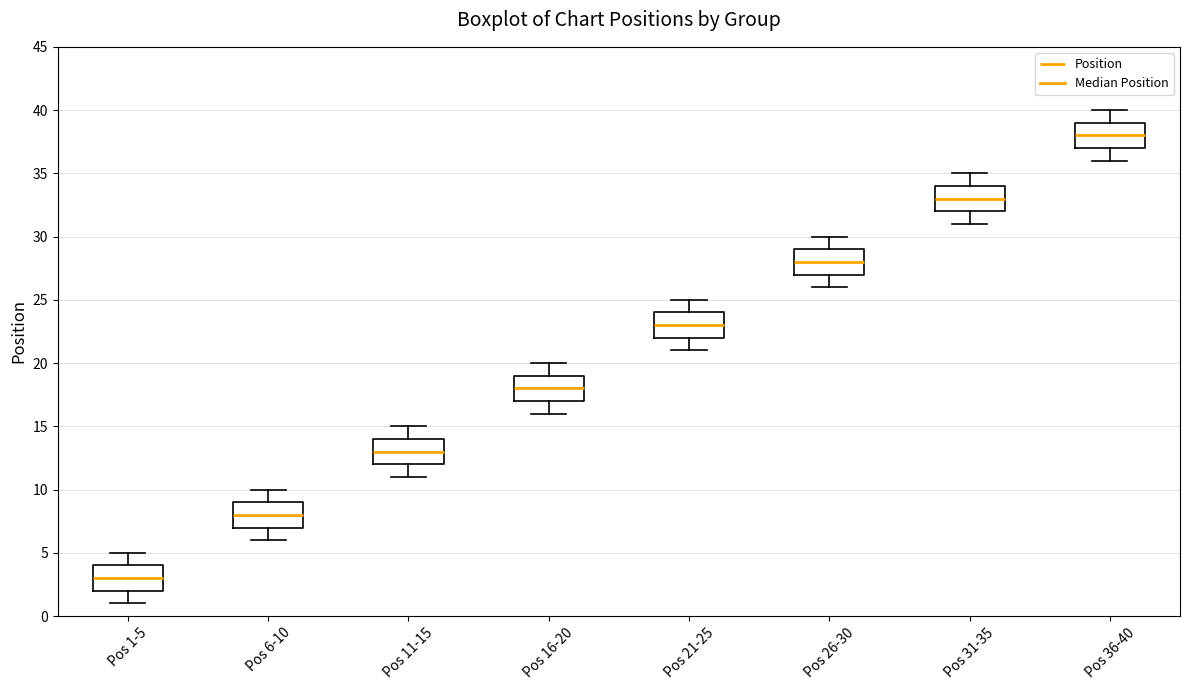

Reading left to right, read every box against the y-axis: the position of its median line, the range the box covers, and the ends of its whiskers. The values are not printed on the chart, so give them approximately, as read against the axis.

Pos 1-5: median 3, box 2 to 4, whiskers 1 to 5
Pos 6-10: median 8, box 7 to 9, whiskers 6 to 10
Pos 11-15: median 13, box 12 to 14, whiskers 11 to 15
Pos 16-20: median 18, box 17 to 19, whiskers 16 to 20
Pos 21-25: median 23, box 22 to 24, whiskers 21 to 25
Pos 26-30: median 28, box 27 to 29, whiskers 26 to 30
Pos 31-35: median 33, box 32 to 34, whiskers 31 to 35
Pos 36-40: median 38, box 37 to 39, whiskers 36 to 40